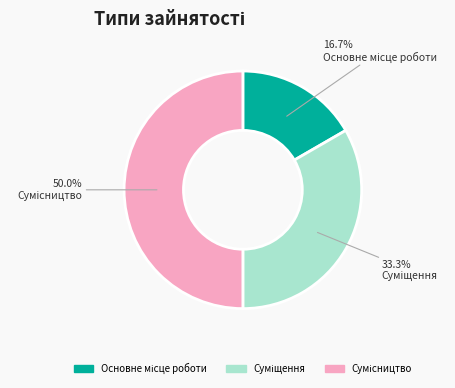

True or false: Сумісництво accounts for 41% of the total.

False